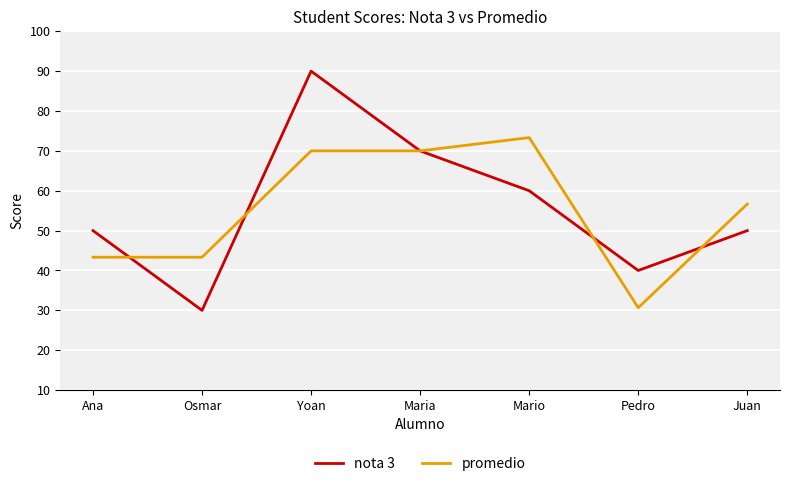

The value of nota 3 at Mario is 60.0. True or false?

True